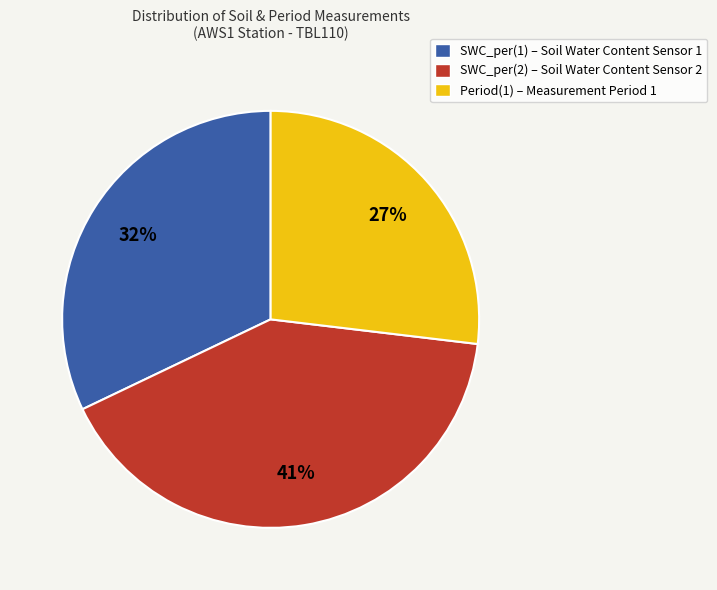

Is there a majority slice in this chart?

No